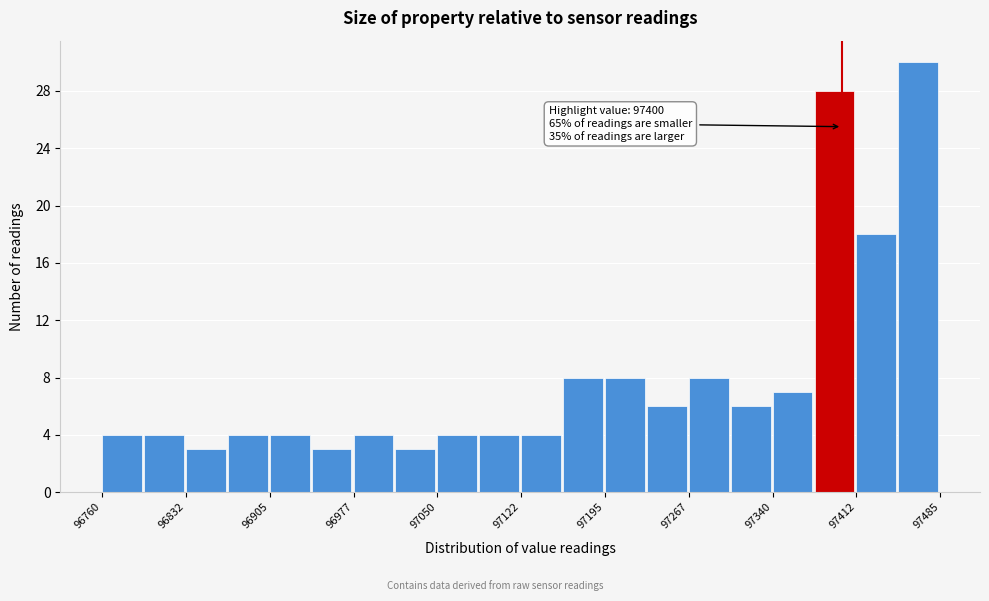

Around what value on the x-axis is the tallest bar? Give the approximate position of its centre, as read against the axis.

97470